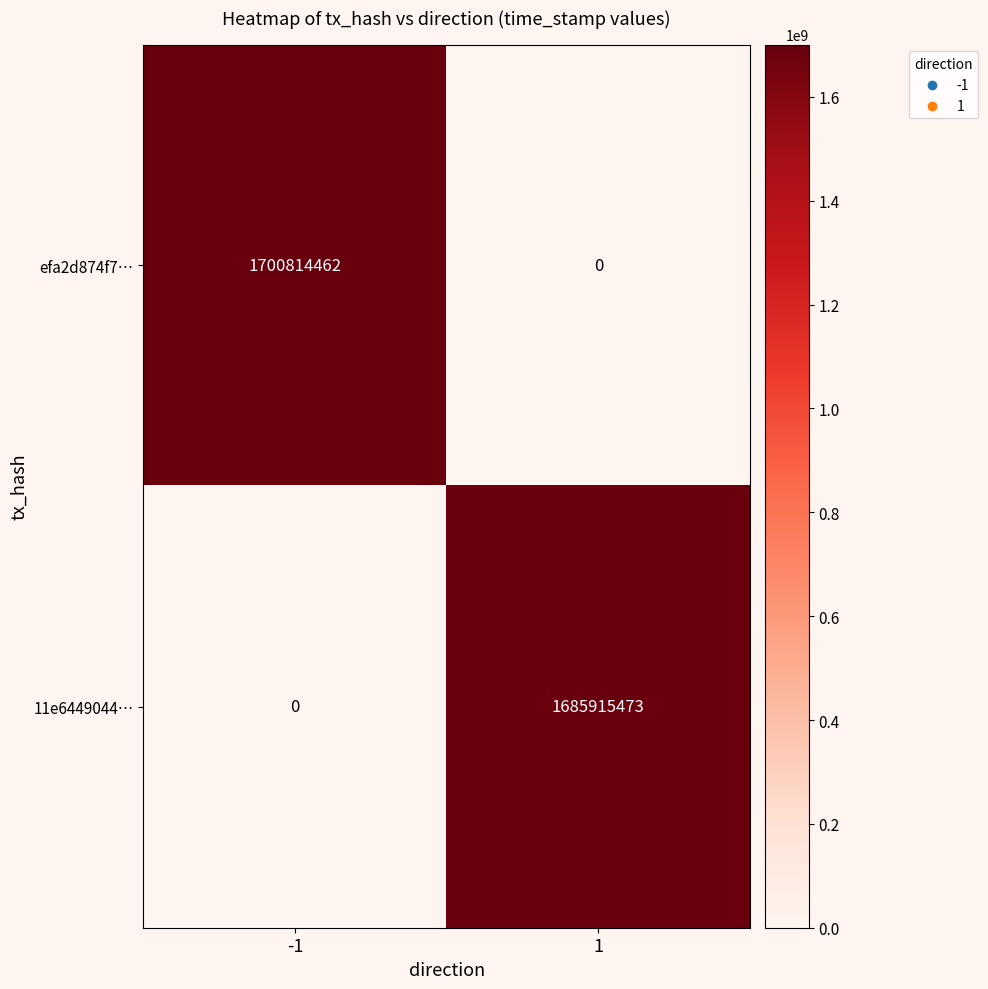

How many values in efa2d874f7… are above zero?

1